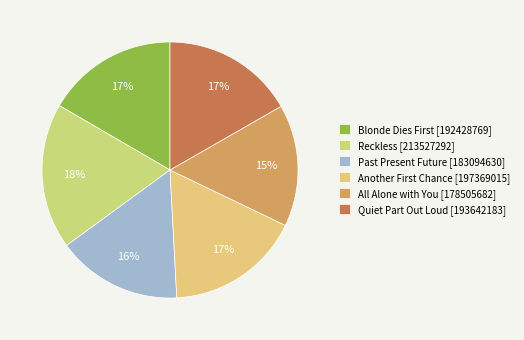

To the nearest percent, what percentage of the pie is Past Present Future?

16%